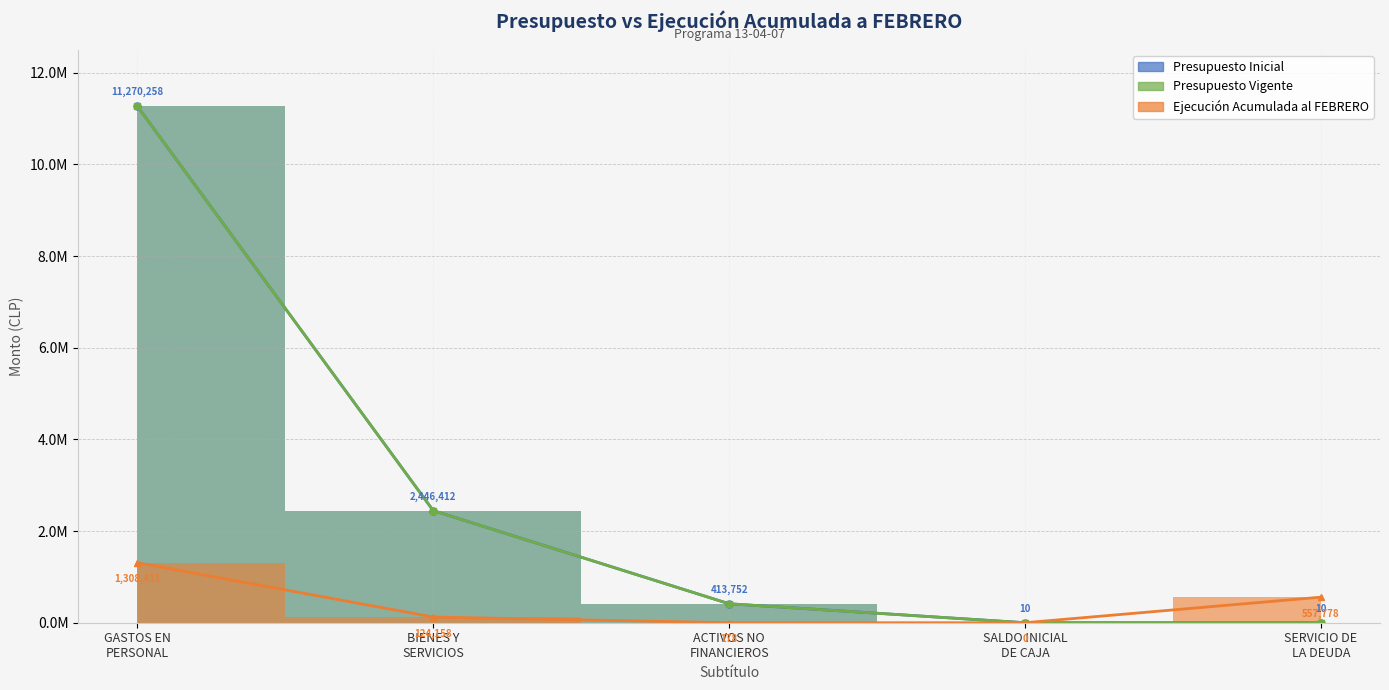

At which label does Presupuesto Vigente first exceed 413752?

GASTOS EN PERSONAL